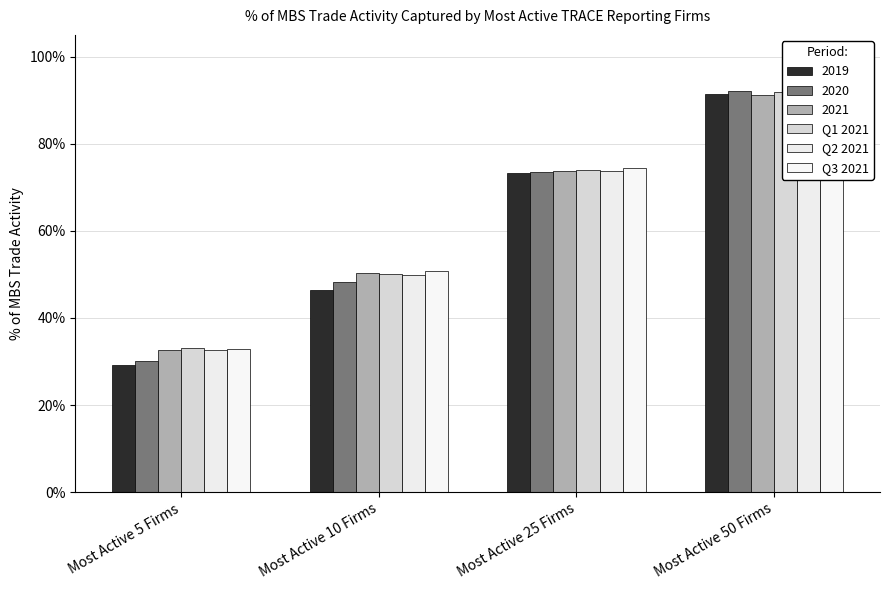

What is the difference between the Q3 2021 values at Most Active 50 Firms and Most Active 25 Firms?

0.2